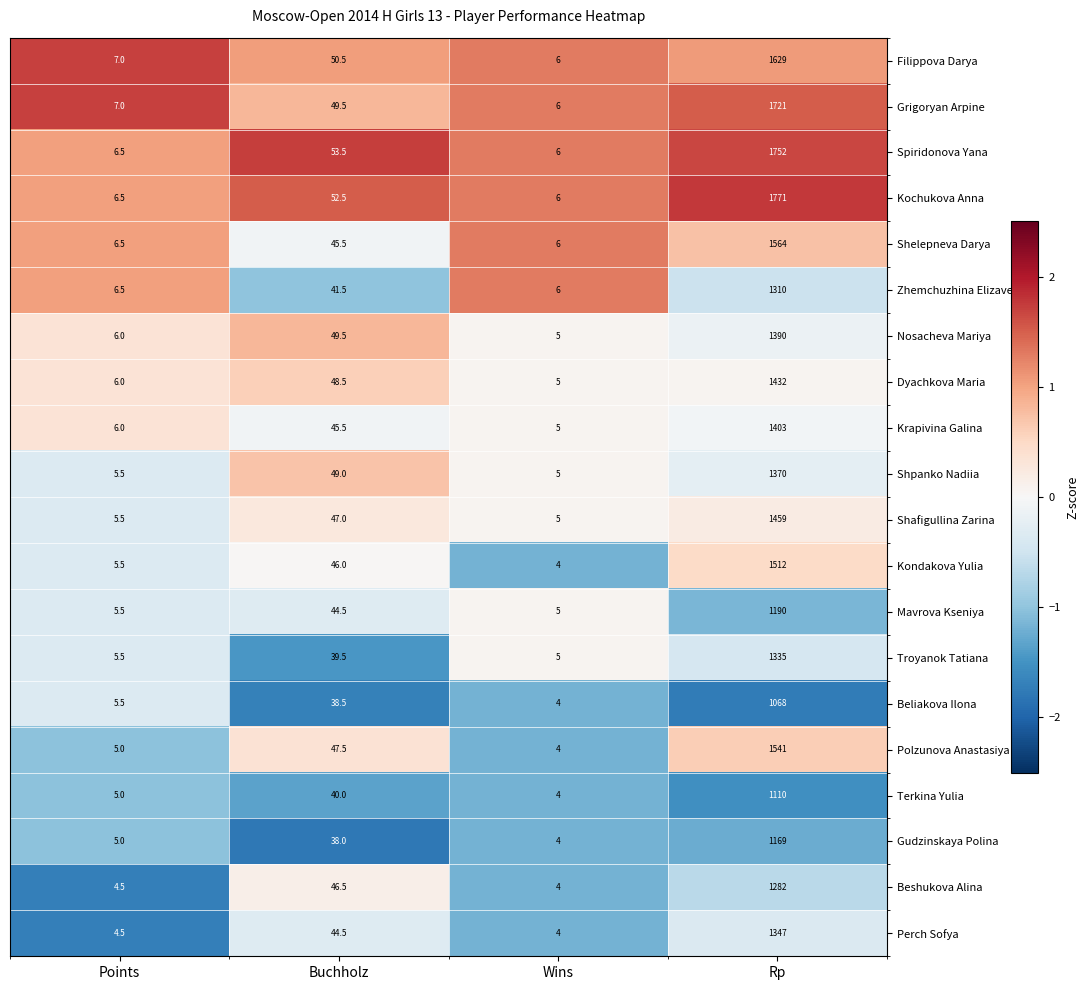

True or false: Shelepneva Darya has a value of 6.0 at Wins.

True